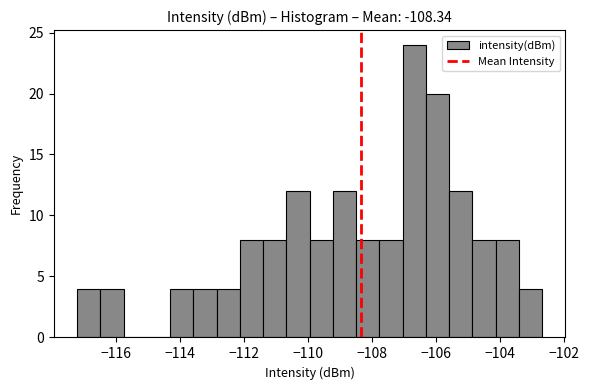

Around what value on the x-axis is the tallest bar? Give the approximate position of its centre, as read against the axis.

-106.6